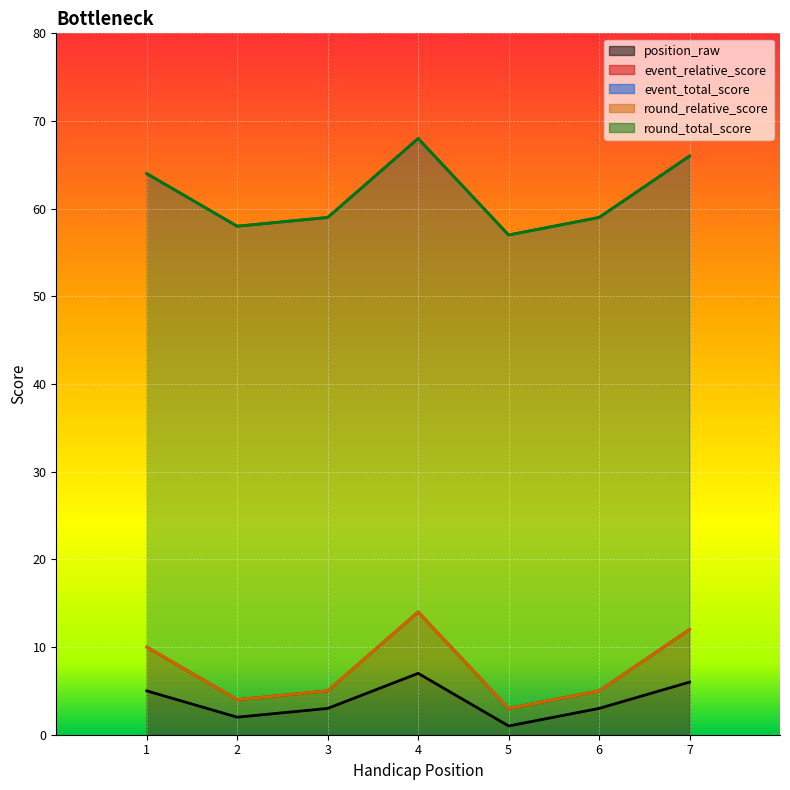

What is the maximum value for event_total_score?

14